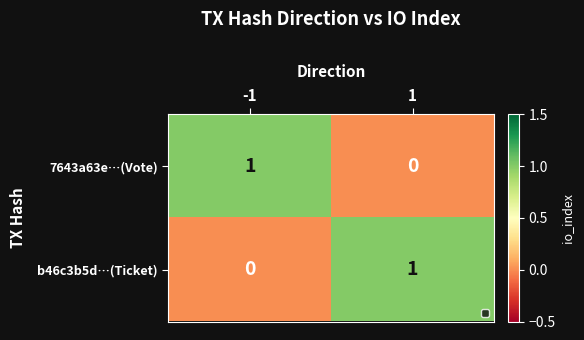

List the labels in order of 7643a63e…(Vote) value, largest first.

-1, 1